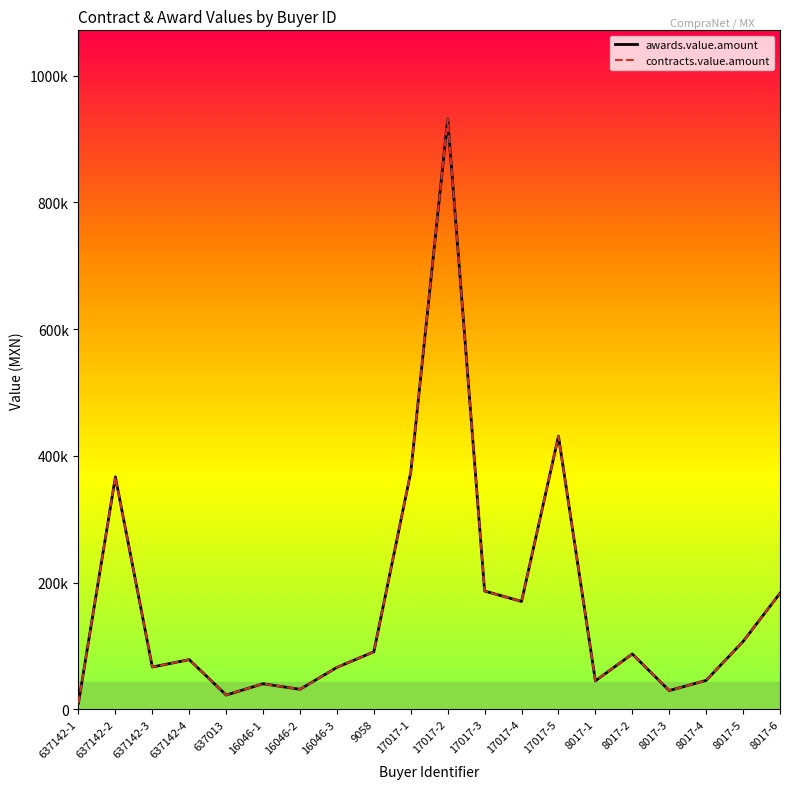

Which category has the lowest value in the contracts.value.amount series?

637142-1